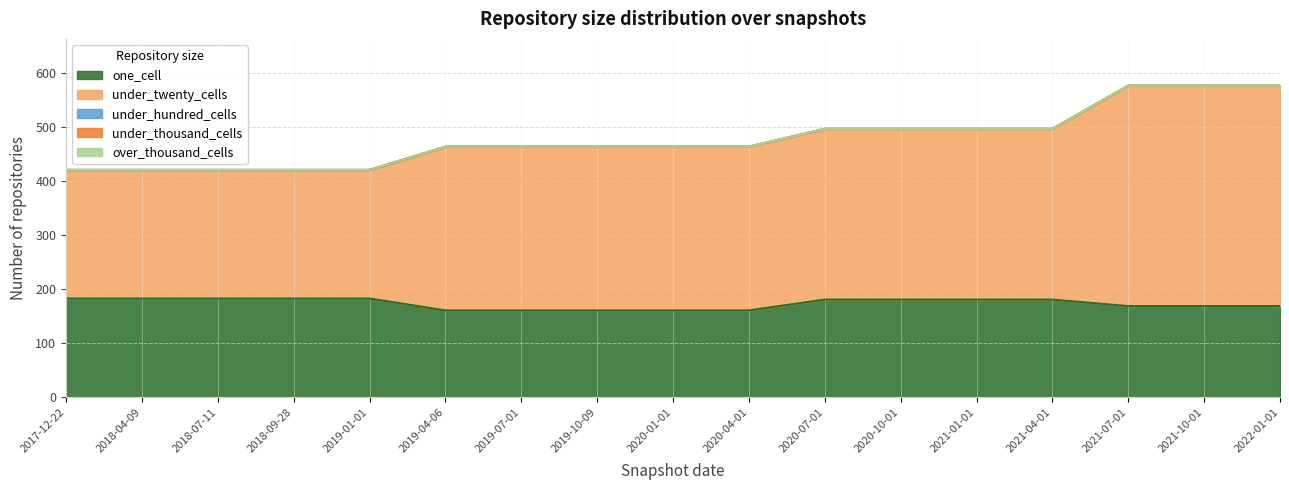

Reading left to right, transcribe all the data shown in this chart.

one_cell: 183	183	183	183	183	161	161	161	161	161	181	181	181	181	169	169	169
under_twenty_cells: 238	238	238	238	238	303	303	303	303	303	316	316	316	316	408	408	408
under_hundred_cells: 0	0	0	0	0	0	0	0	0	0	0	0	0	0	0	0	0
under_thousand_cells: 0	0	0	0	0	0	0	0	0	0	0	0	0	0	0	0	0
over_thousand_cells: 0	0	0	0	0	0	0	0	0	0	0	0	0	0	0	0	0